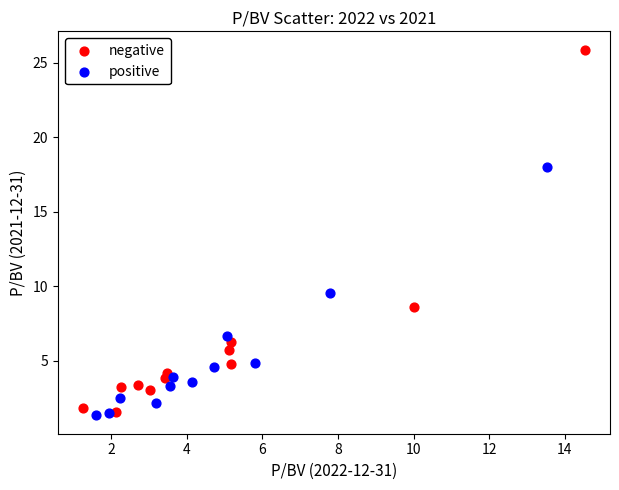

What are all the series names shown in the legend?

negative, positive